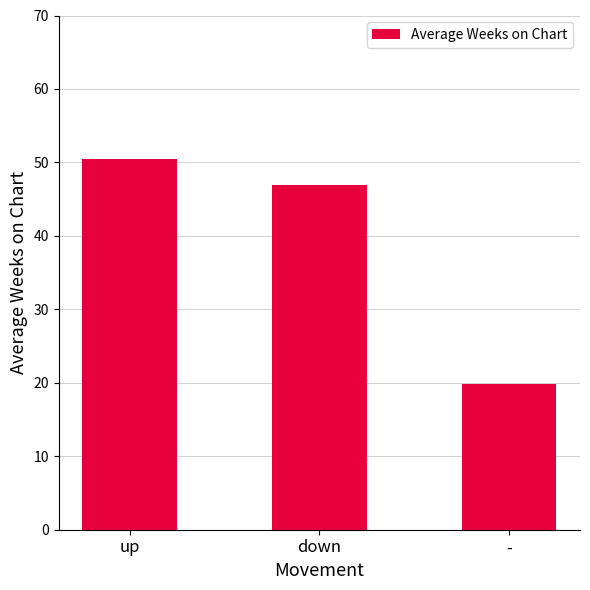

Rank the categories by value from highest to lowest.

up, down, -